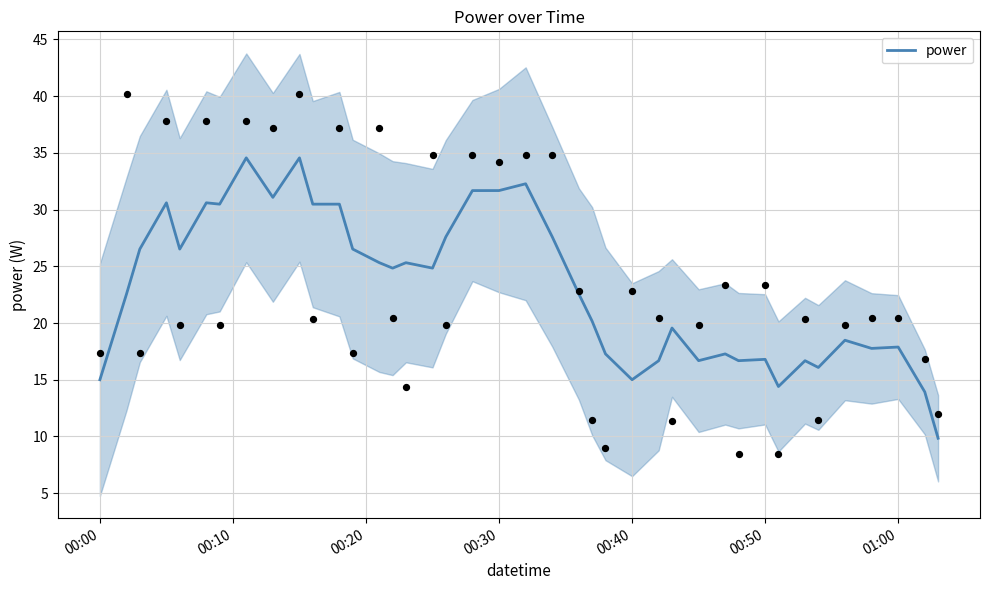

Is it true that power equals 15.0 at 00:40?

True